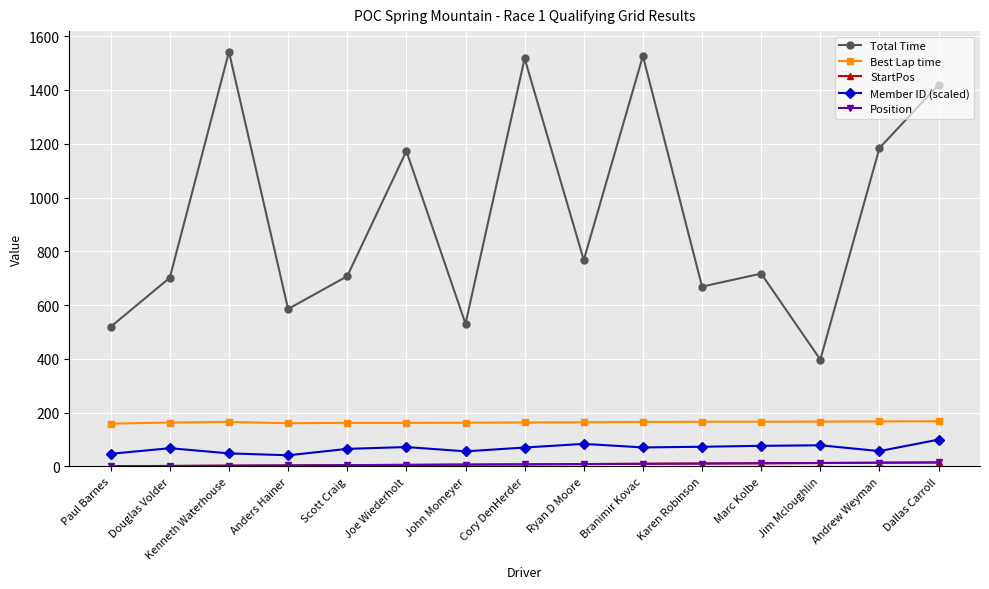

Is this an area chart (filled region under the line)?

No